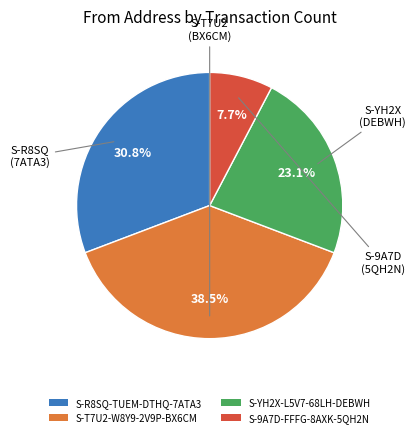

What is the largest slice in the pie chart?

S-T7U2-W8Y9-2V9P-BX6CM